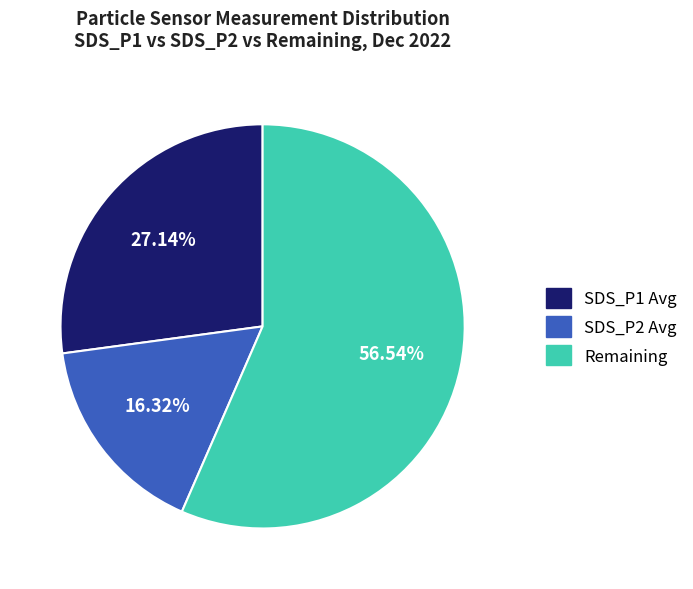

Is there a majority slice in this chart?

Yes